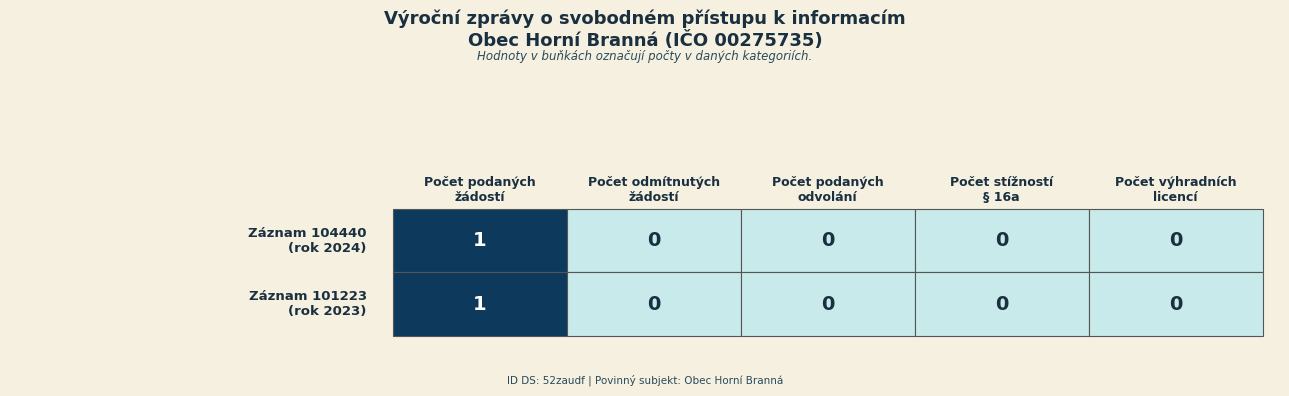

At how many categories does at least one series exceed 0?

1